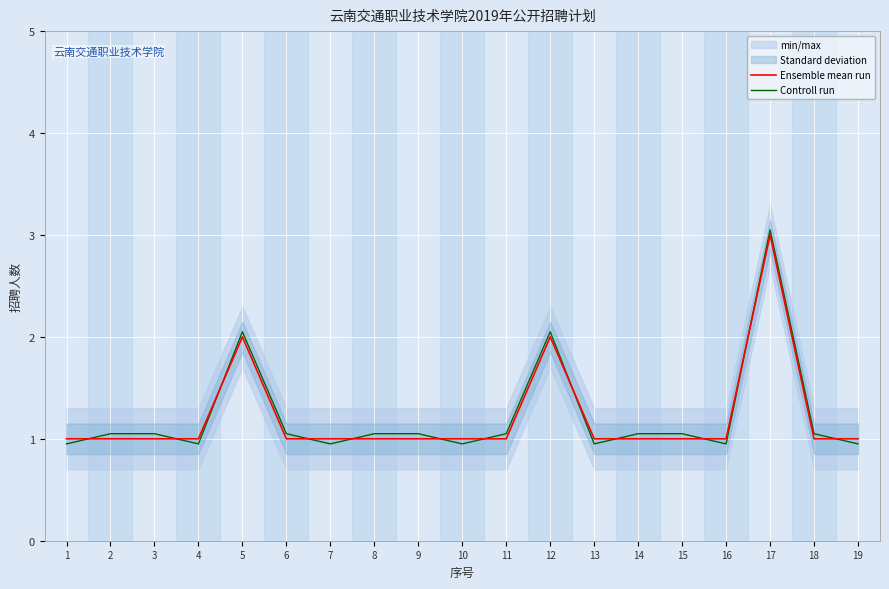

True or false: Controll run has a value of 1.1 at 3.

True